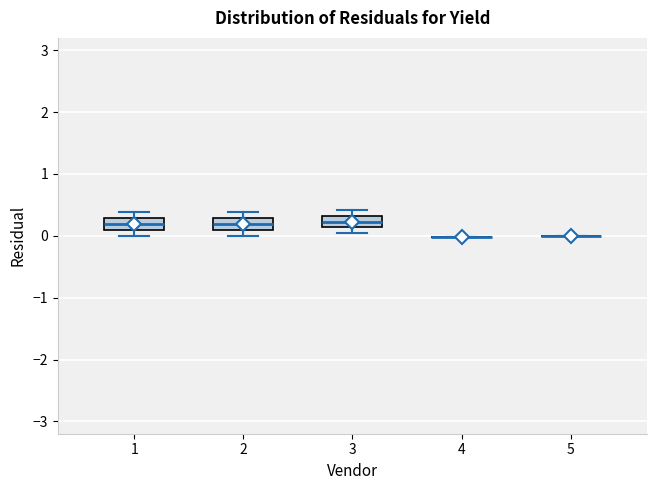

Where does the median line of the box at x = 2 sit on the y-axis? The values are not printed on the chart, so give them approximately, as read against the axis.

0.2